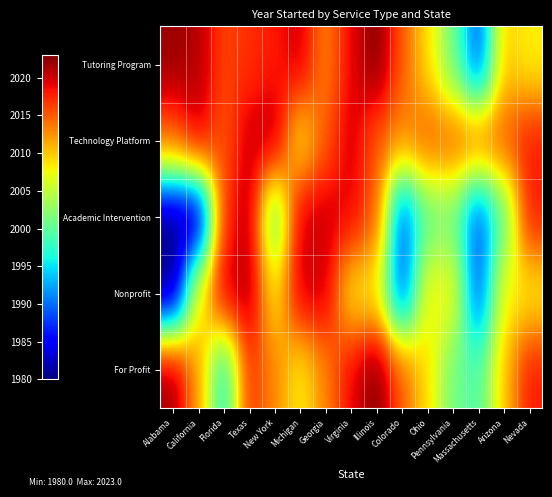

Reading left to right, extract all data points from this chart.

Tutoring Program: Alabama=2022	California=2021	Florida=2016	Texas=2017	New York=2018	Michigan=2020	Georgia=2013	Virginia=2019	Illinois=2023	Colorado=2015	Ohio=2009	Pennsylvania=2001	Massachusetts=1988	Arizona=2010	Nevada=2008
Technology Platform: Alabama=2015	California=2020	Florida=2015	Texas=2020	New York=2021	Michigan=2008	Georgia=2015	Virginia=2020	Illinois=2015	Colorado=2013	Ohio=2015	Pennsylvania=2015	Massachusetts=2015	Arizona=2015	Nevada=2018
Academic Intervention: Alabama=1980	California=1980	Florida=2017	Texas=2021	New York=1999	Michigan=2020	Georgia=2020	Virginia=2019	Illinois=2015	Colorado=1988	Ohio=2000	Pennsylvania=2001	Massachusetts=1988	Arizona=2000	Nevada=2018
Nonprofit: Alabama=1980	California=2008	Florida=2020	Texas=2021	New York=2008	Michigan=2020	Georgia=2020	Virginia=2008	Illinois=2008	Colorado=1988	Ohio=2008	Pennsylvania=2008	Massachusetts=1988	Arizona=2008	Nevada=2008
For Profit: Alabama=2022	California=2012	Florida=1996	Texas=2017	New York=2013	Michigan=2008	Georgia=2013	Virginia=2019	Illinois=2023	Colorado=2015	Ohio=2009	Pennsylvania=2001	Massachusetts=1999	Arizona=2010	Nevada=2018